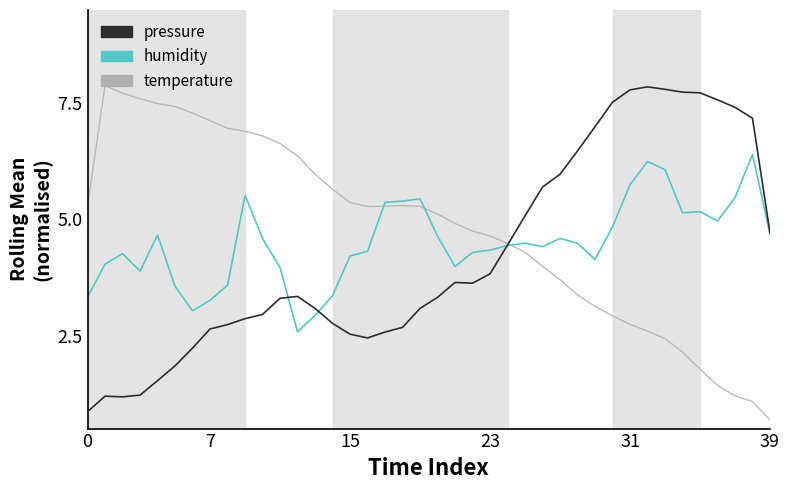

What is the maximum value for pressure?

7.8